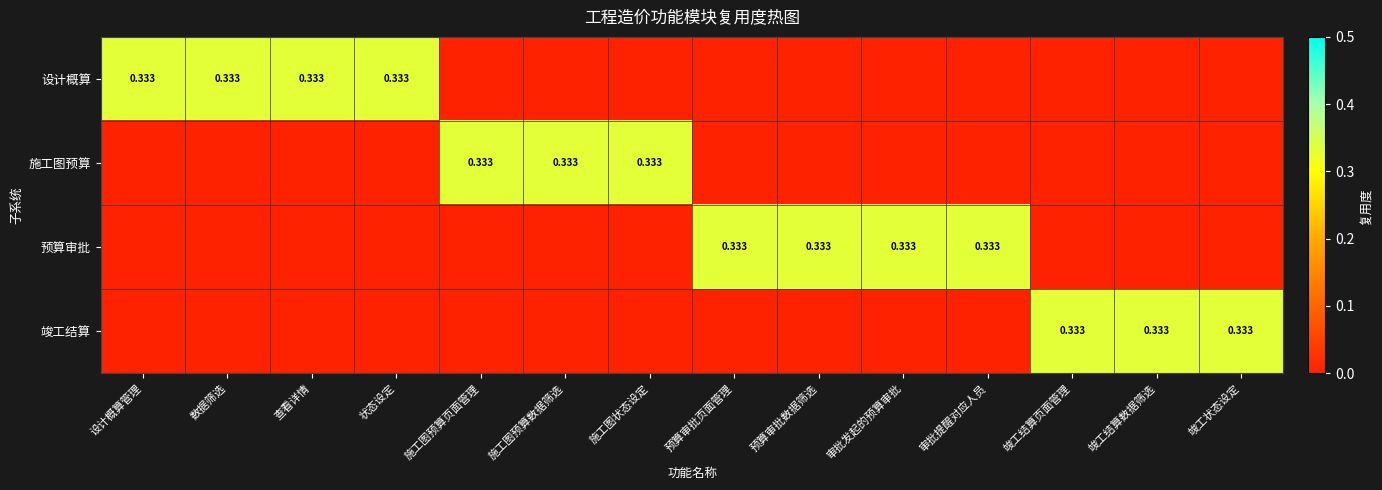

List the labels in order of 施工图预算 value, smallest first.

设计概算管理, 数据筛选, 查看详情, 状态设定, 预算审批页面管理, 预算审批数据筛选, 审批发起的预算审批, 审批提醒对应人员, 竣工结算页面管理, 竣工结算数据筛选, 竣工状态设定, 施工图预算页面管理, 施工图预算数据筛选, 施工图状态设定